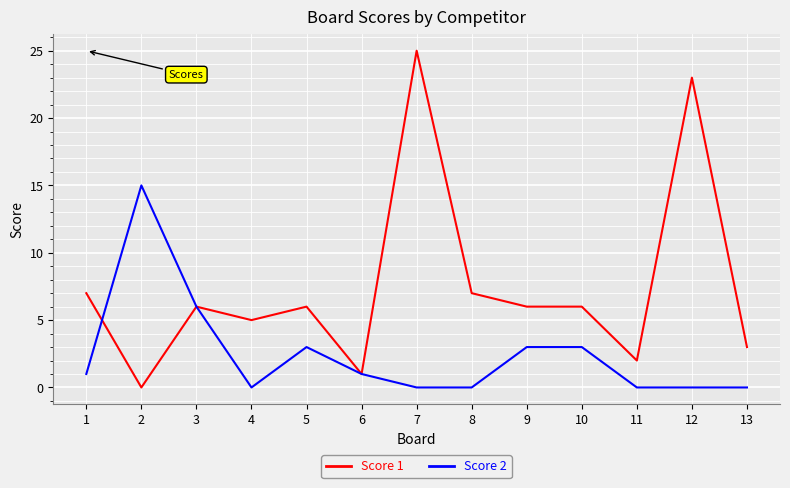

List the series in order of their peak value, highest first.

Score 1, Score 2